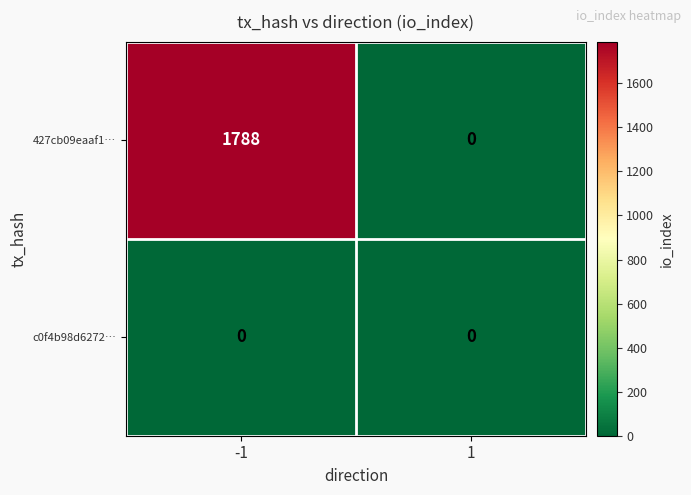

What is the sum of all 427cb09eaaf1… values?

1788